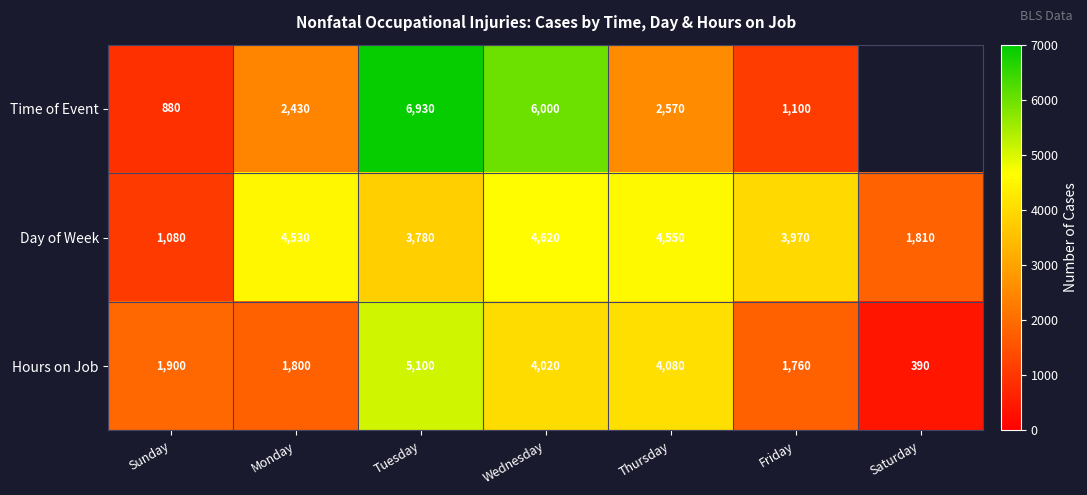

How many distinct data groups are displayed?

3